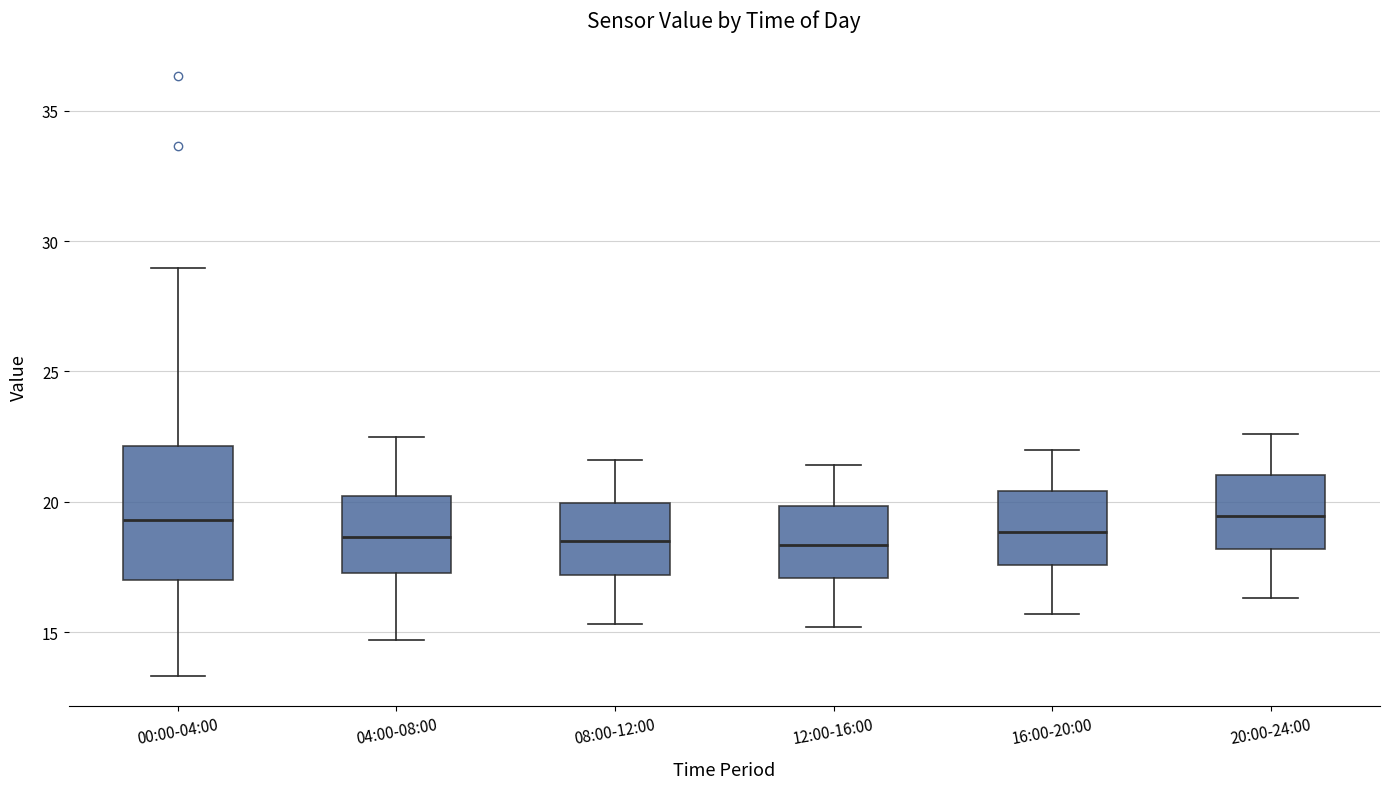

Where does the lower whisker of the box for 04:00-08:00 end on the y-axis? The values are not printed on the chart, so give them approximately, as read against the axis.

14.5